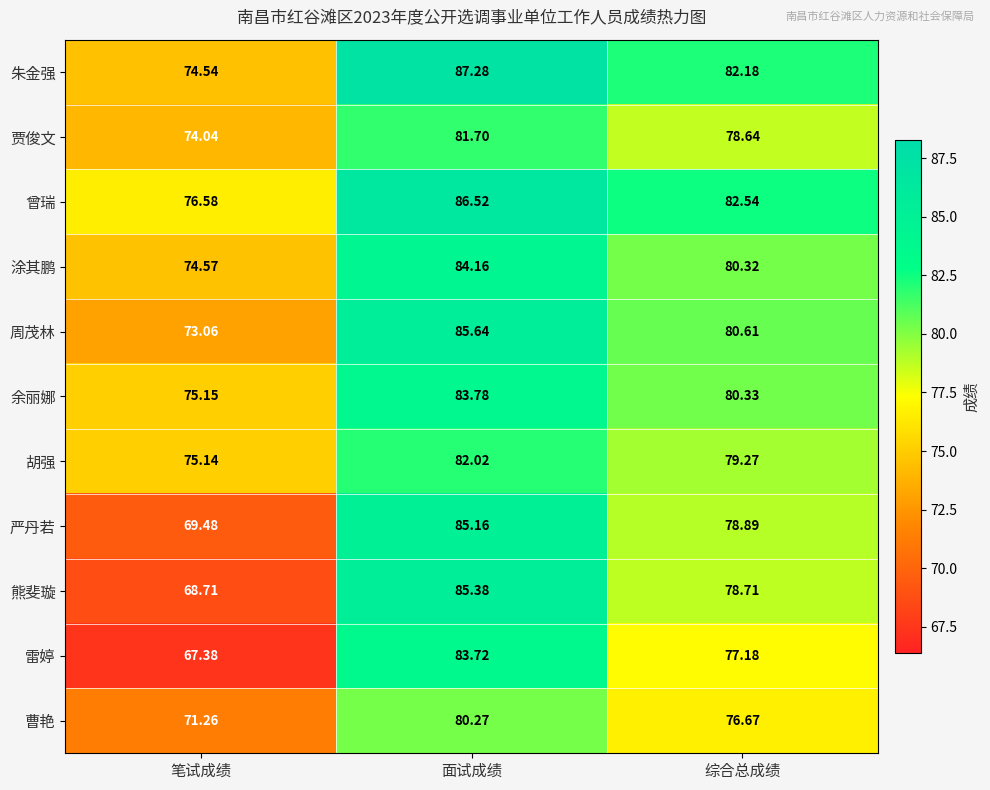

Rank the categories by 余丽娜 value from lowest to highest.

笔试成绩, 综合总成绩, 面试成绩